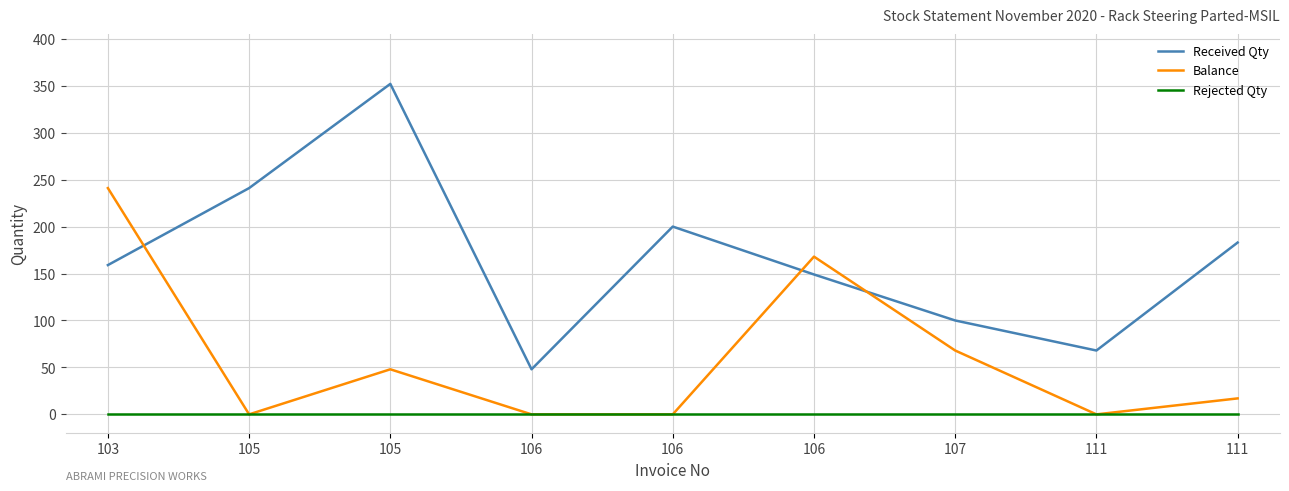

Where is the first local maximum for Received Qty?

105